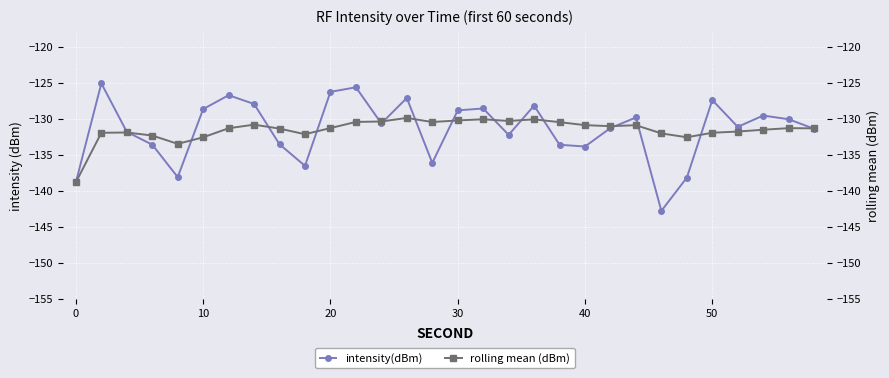

In intensity(dBm), how many points are lower than both neighbors (excluding endpoints)?

8